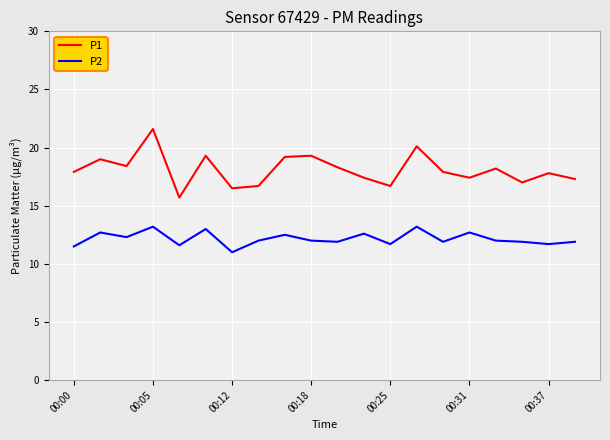

True or false: P1 and P2 intersect in this chart.

False